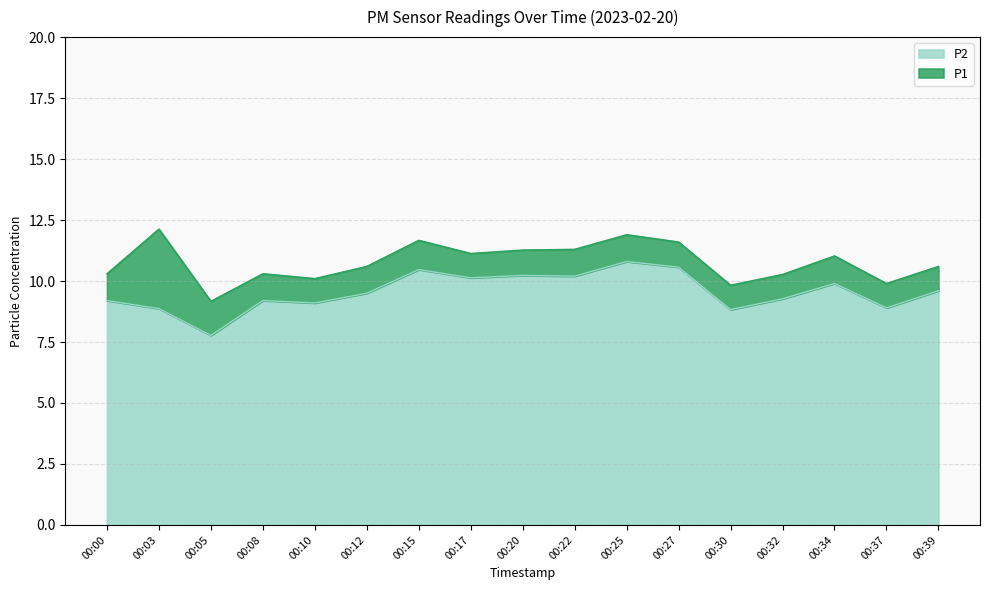

What is the average value of the P2 series?

9.6